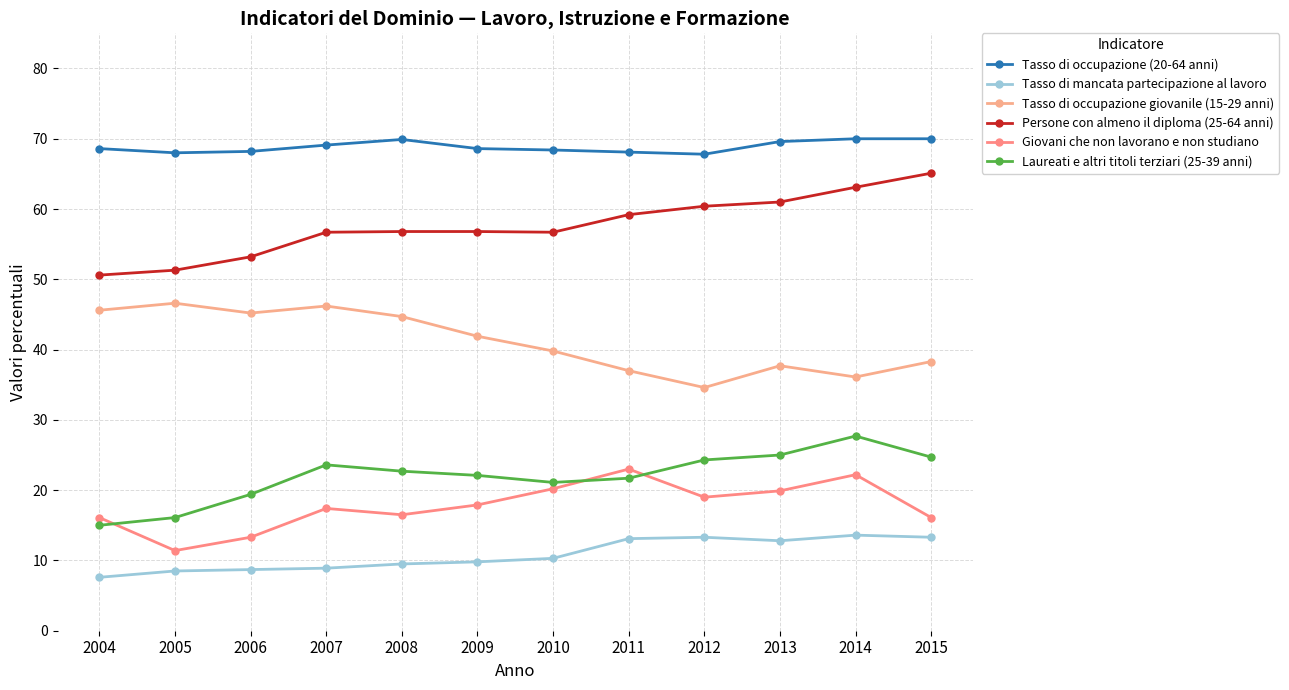

How many data points in Giovani che non lavorano e non studiano are less than 17?

5